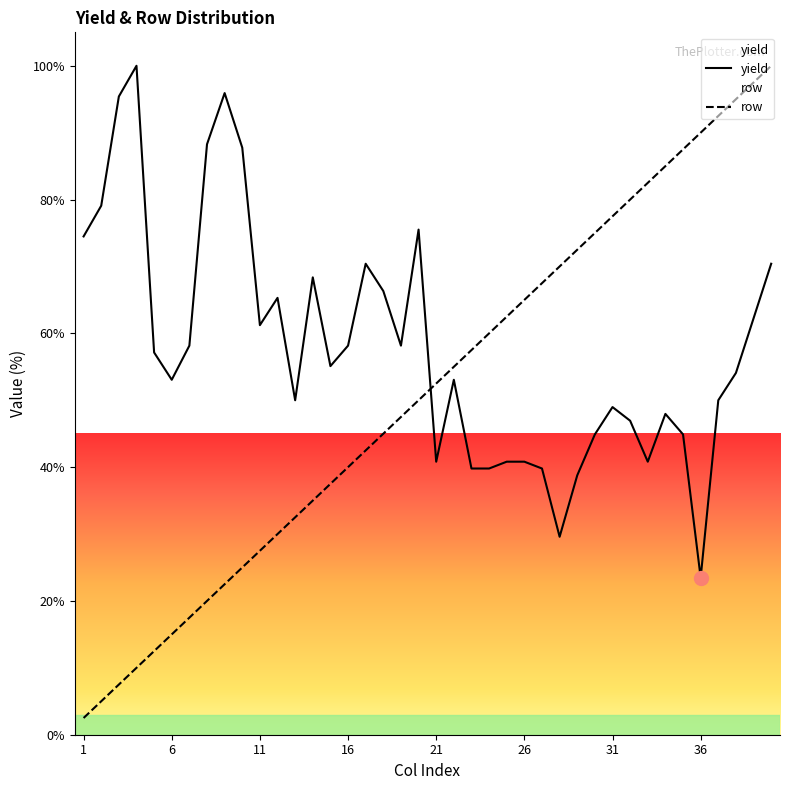

Which series has the largest range (max minus min)?

row